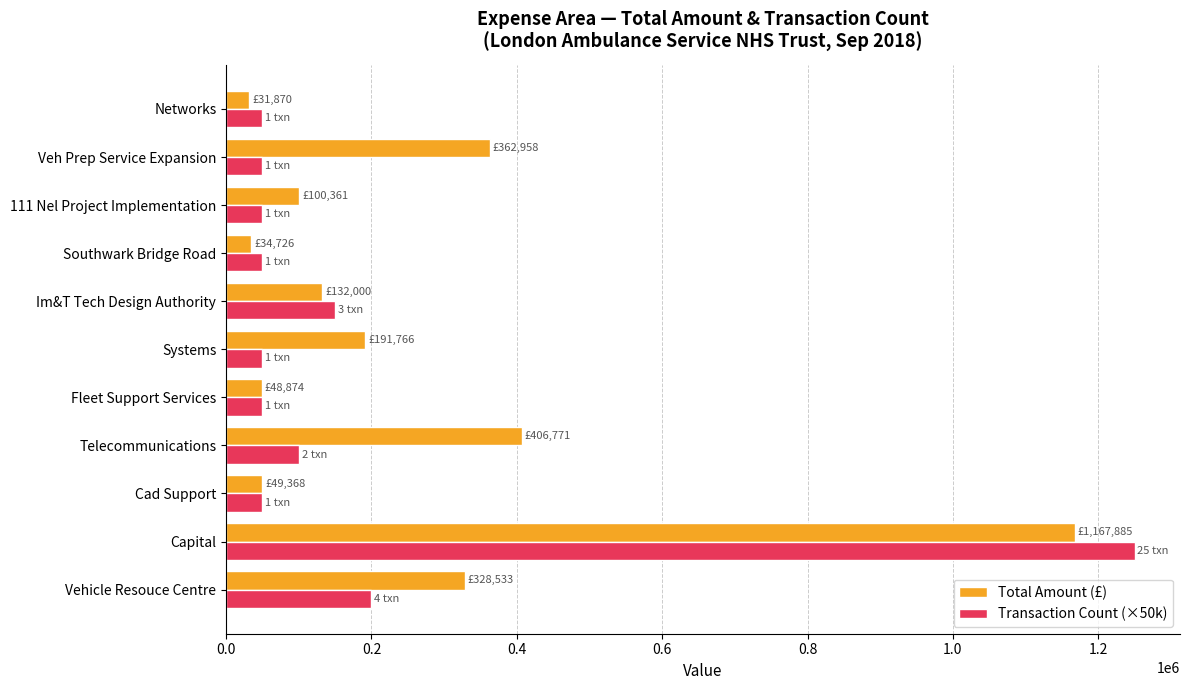

What are all the series names shown in the legend?

Total Amount (£), Transaction Count (×50k)